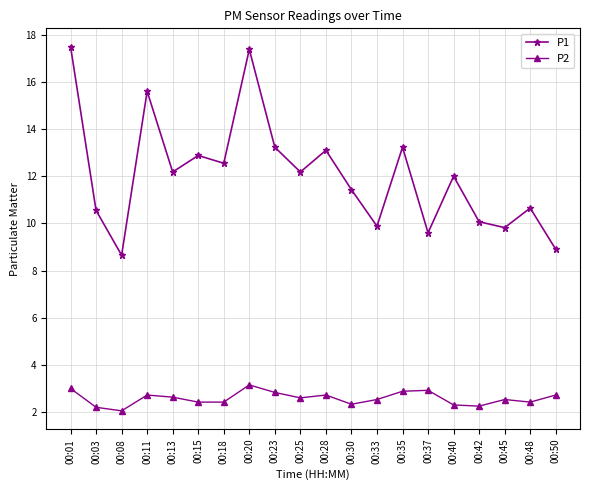

What is the difference between the P1 values at 00:13 and 00:48?

1.5